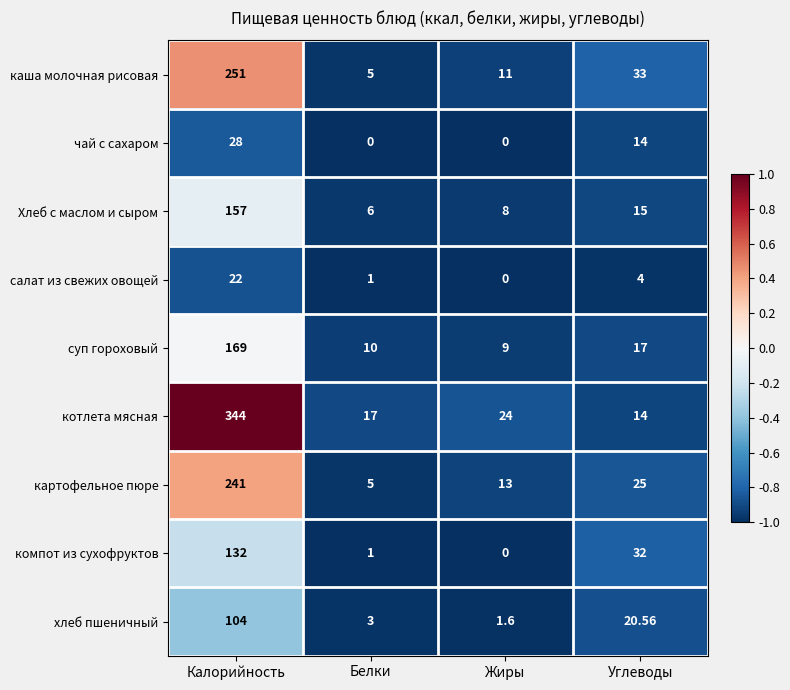

What is the total value across all series at Жиры?

66.6